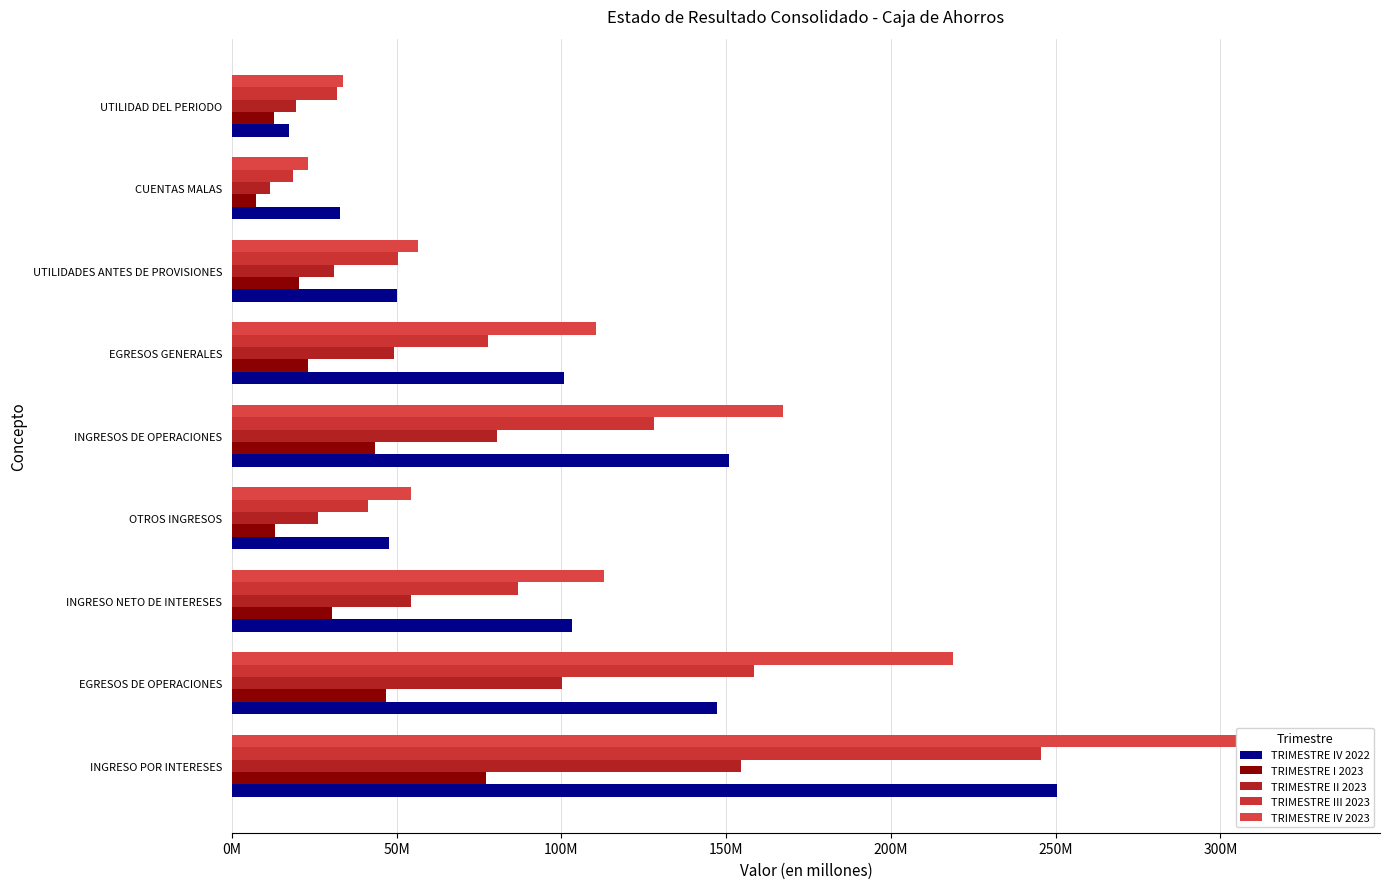

True or false: TRIMESTRE II 2023 has a value of 54391468.3 at INGRESO NETO DE INTERESES.

True